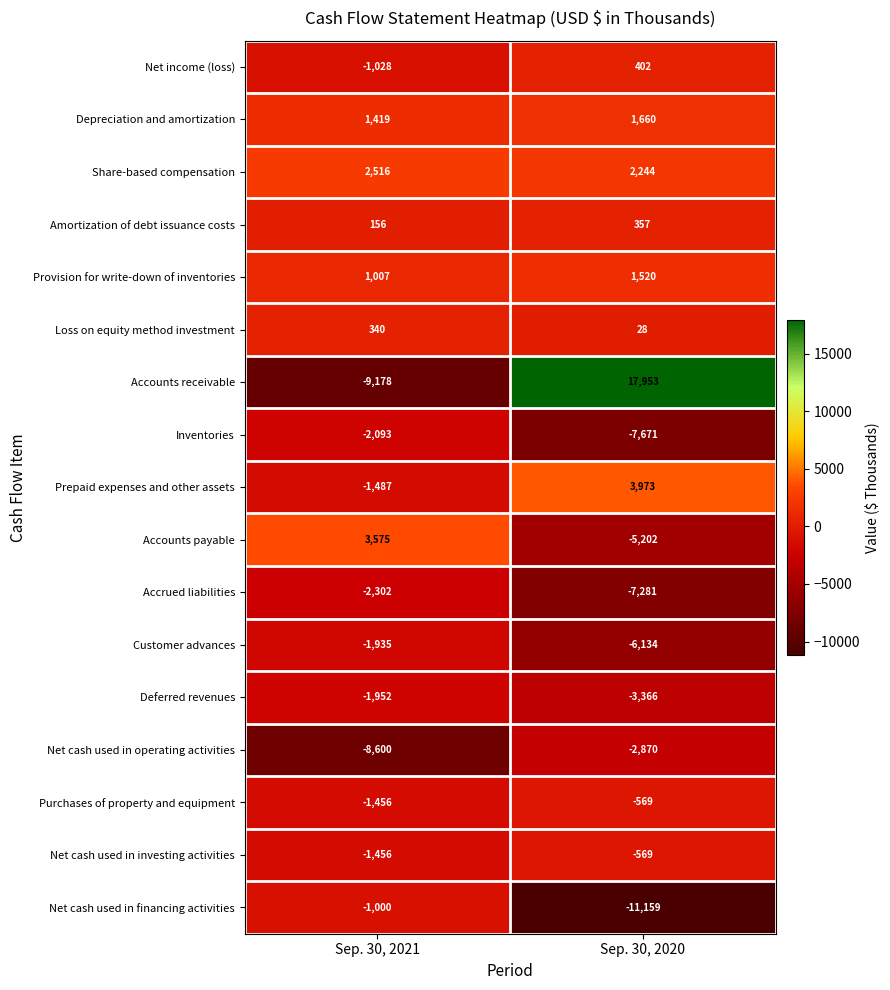

Rank the categories by Share-based compensation value from lowest to highest.

Sep. 30, 2020, Sep. 30, 2021